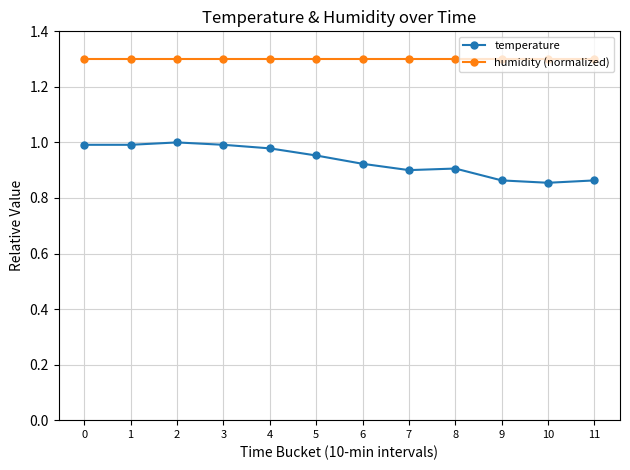

True or false: temperature has more than 0 points higher than both neighbors.

True